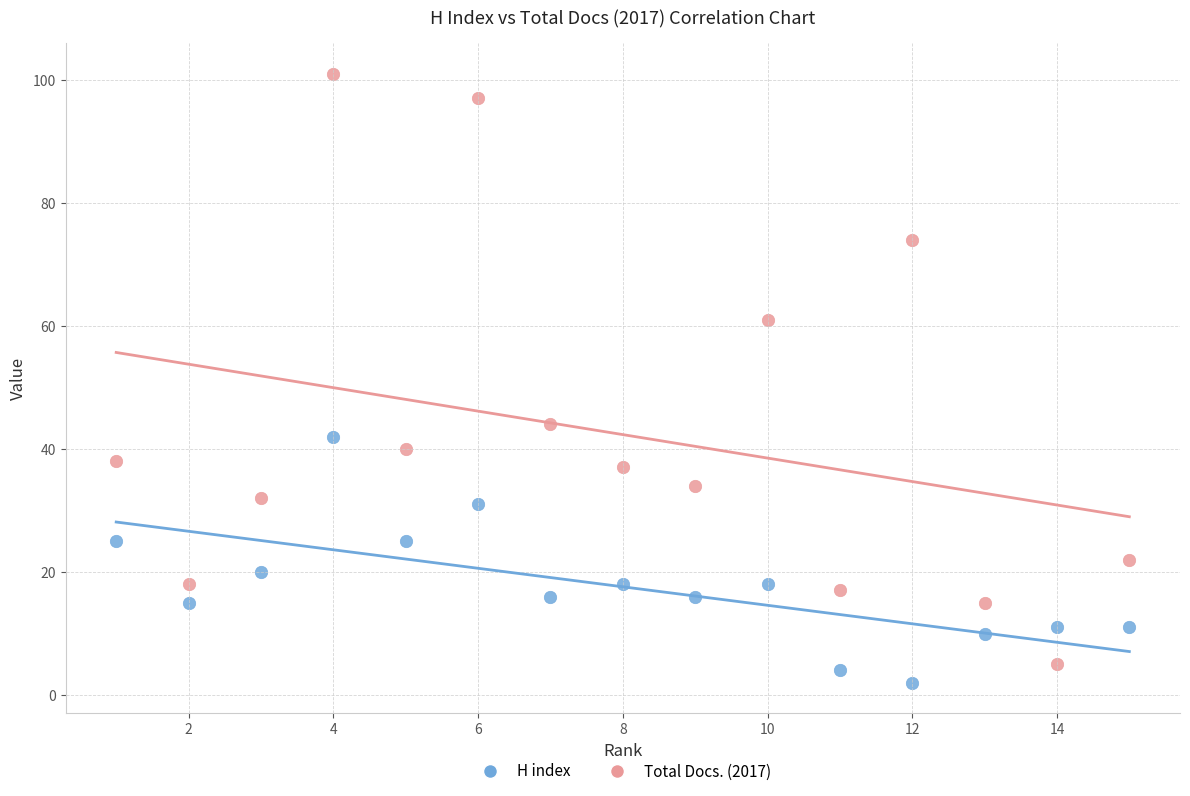

Which series has the largest Y range (max minus min)?

Total Docs. (2017)